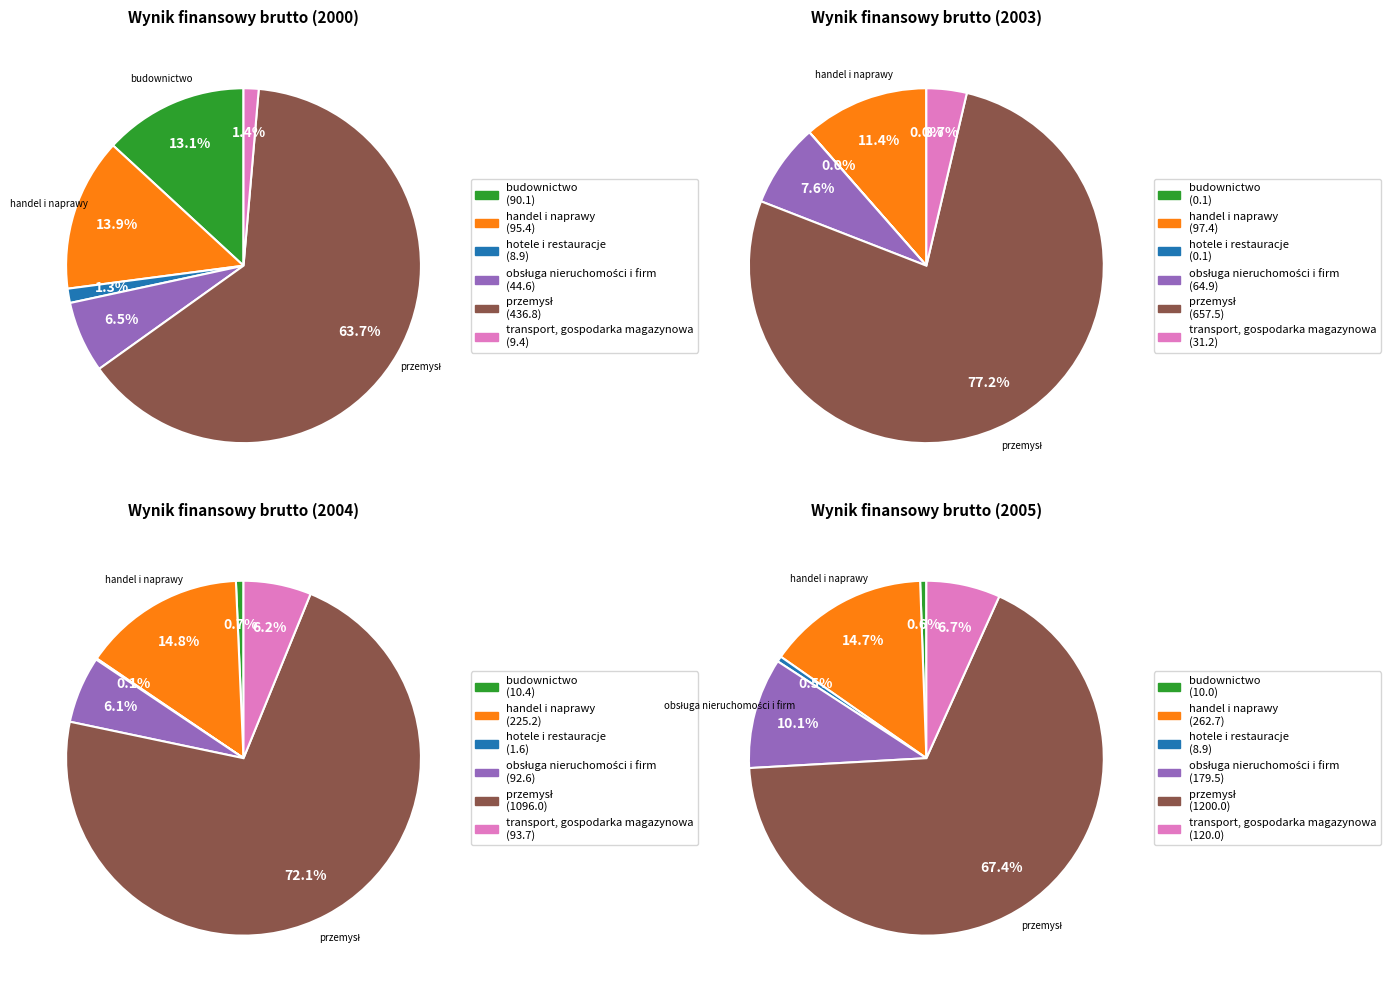

Which category has the biggest portion of the pie?

przemysł